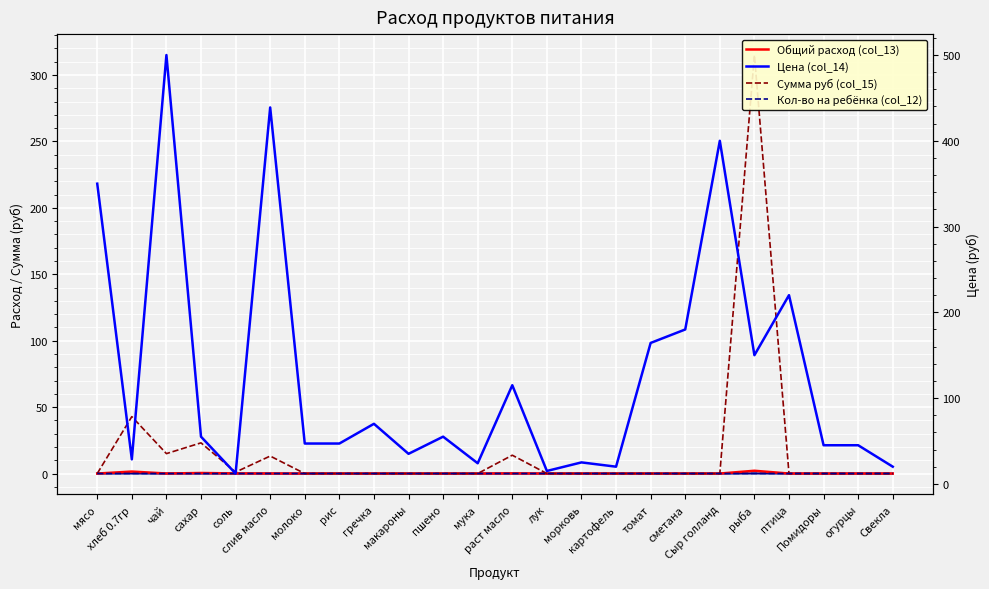

The Кол-во на ребёнка (col_12) series shows 0.0 at сахар. True or false?

True